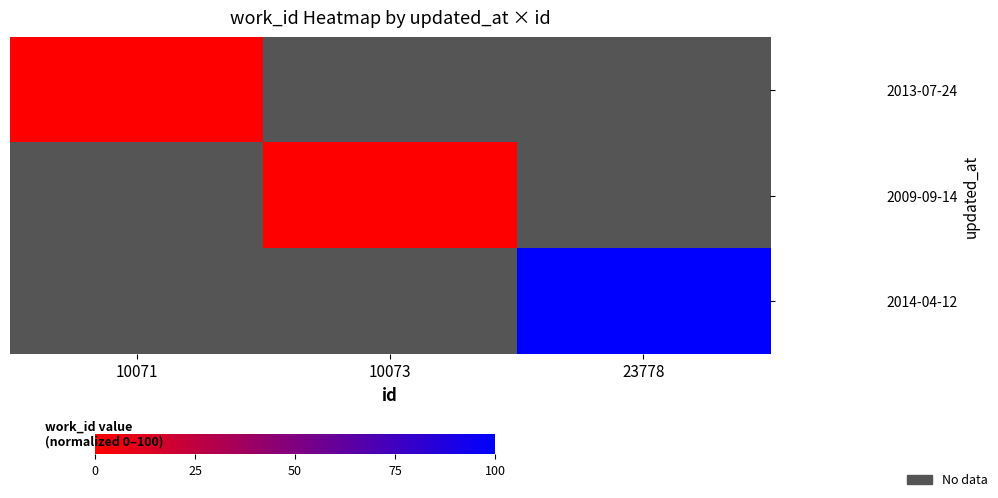

What is the greatest value displayed?

100.0